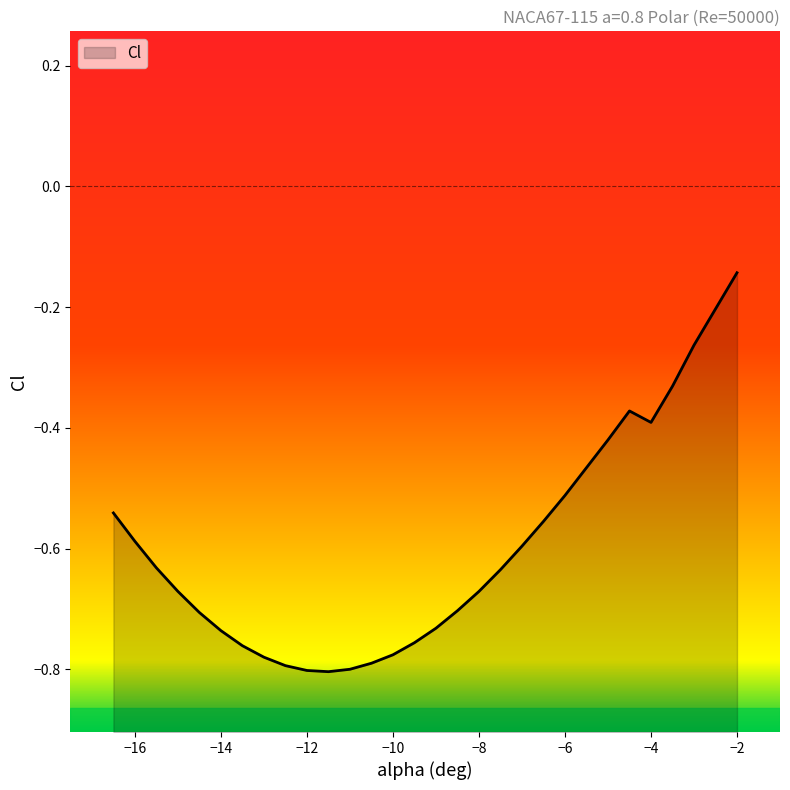

What position from the left is -6.0?

22